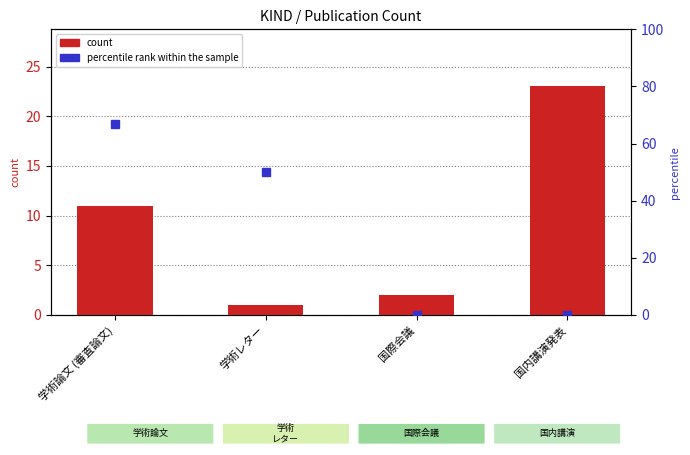

The value at 国内講演発表 is 23. True or false?

True